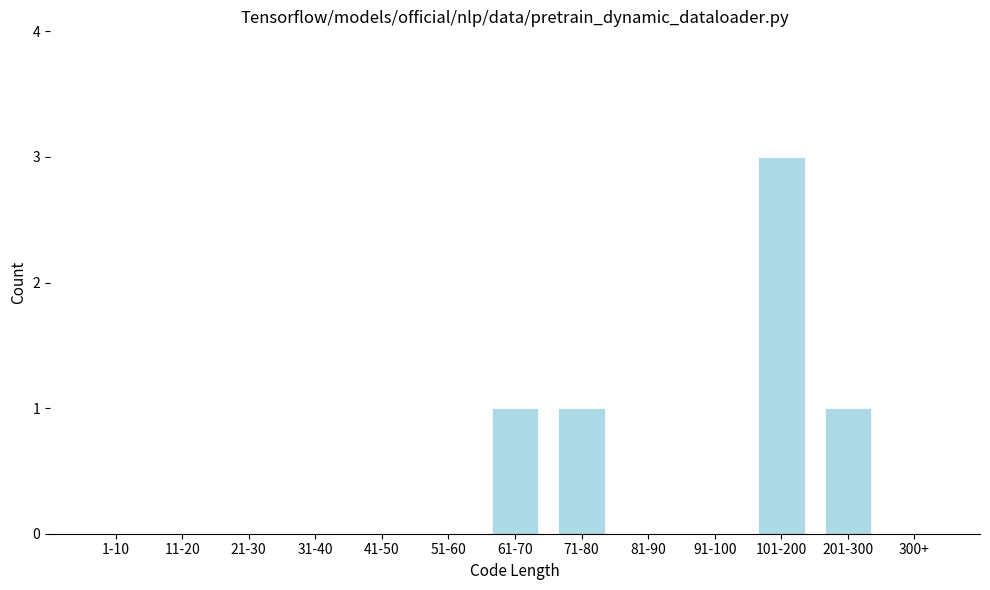

Reading left to right, extract all data points from this chart.

1-10=0	11-20=0	21-30=0	31-40=0	41-50=0	51-60=0	61-70=1	71-80=1	81-90=0	91-100=0	101-200=3	201-300=1	300+=0